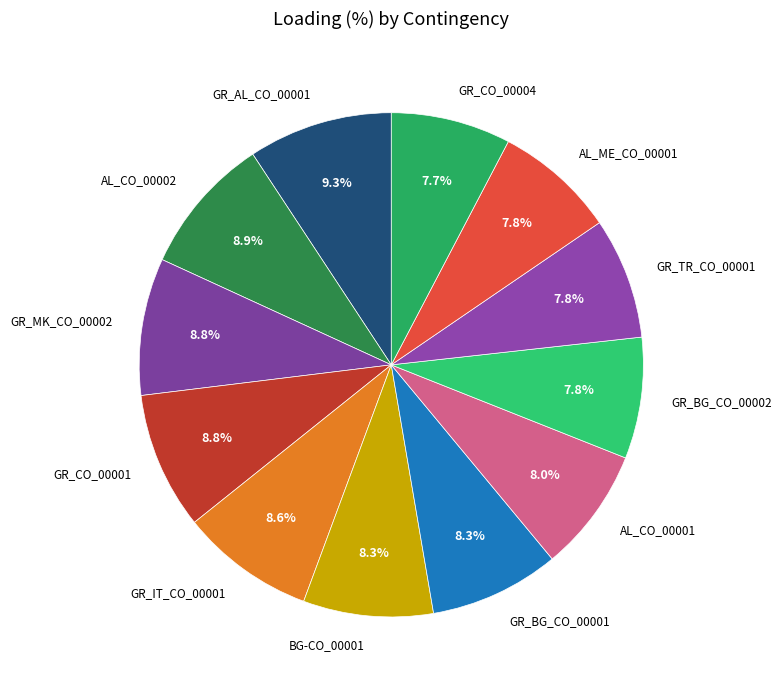

Does any single category account for the majority?

No